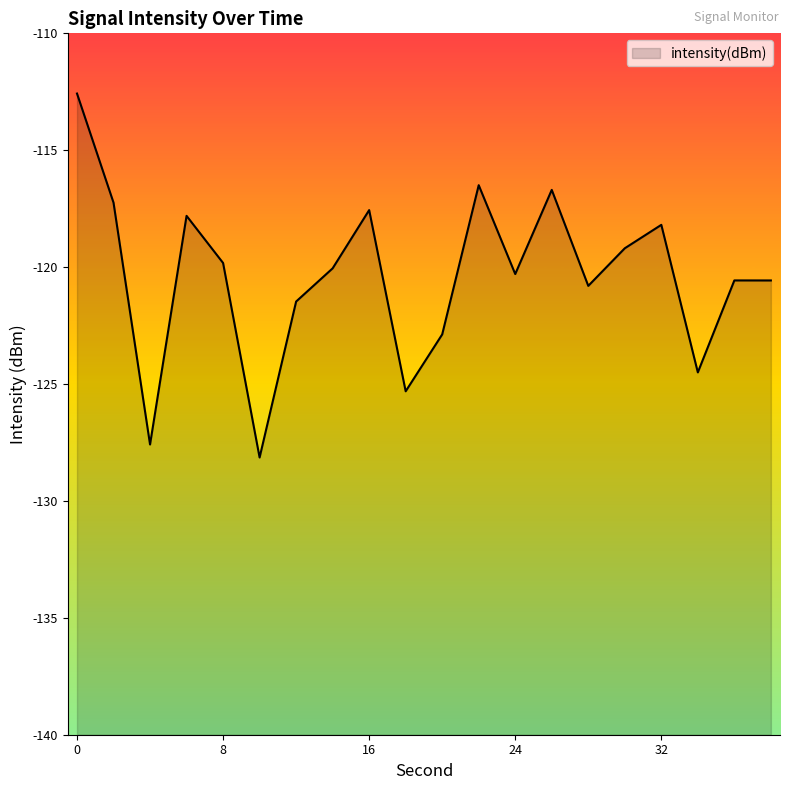

Rank the categories by value from highest to lowest.

0, 22, 26, 2, 16, 6, 32, 30, 8, 14, 24, 36, 38, 28, 12, 20, 34, 18, 4, 10